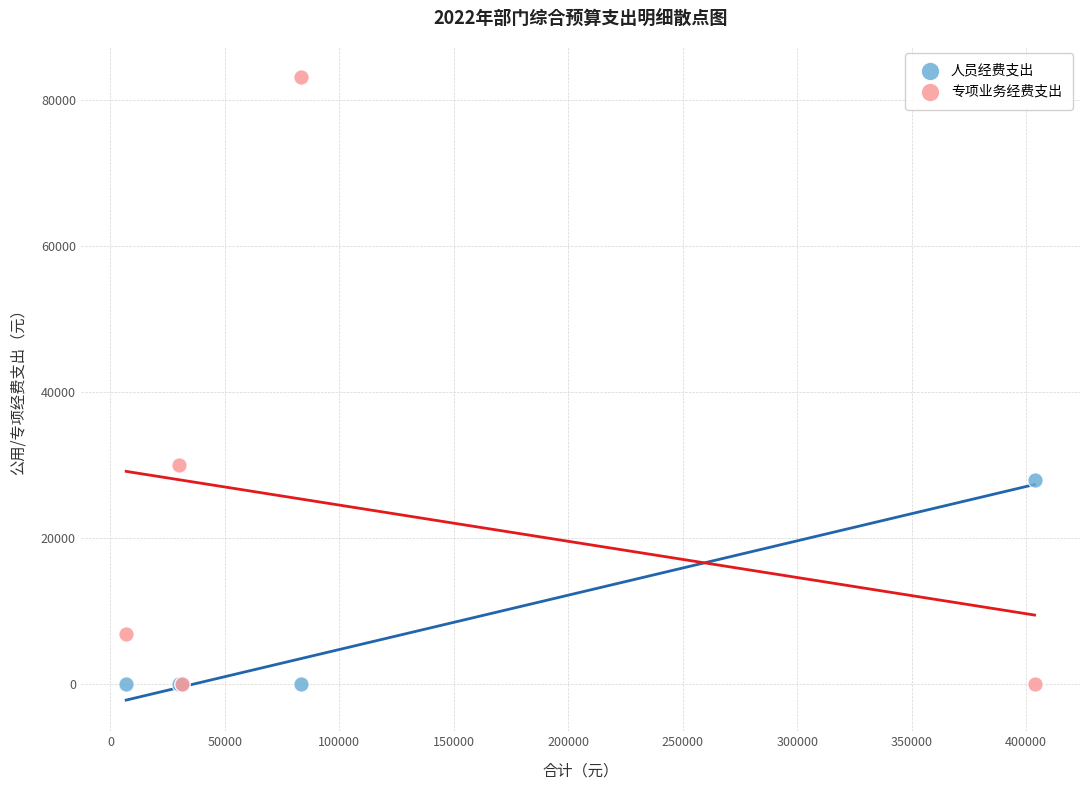

In the 专项业务经费支出 series, what Y value is closest to 41575?

30000